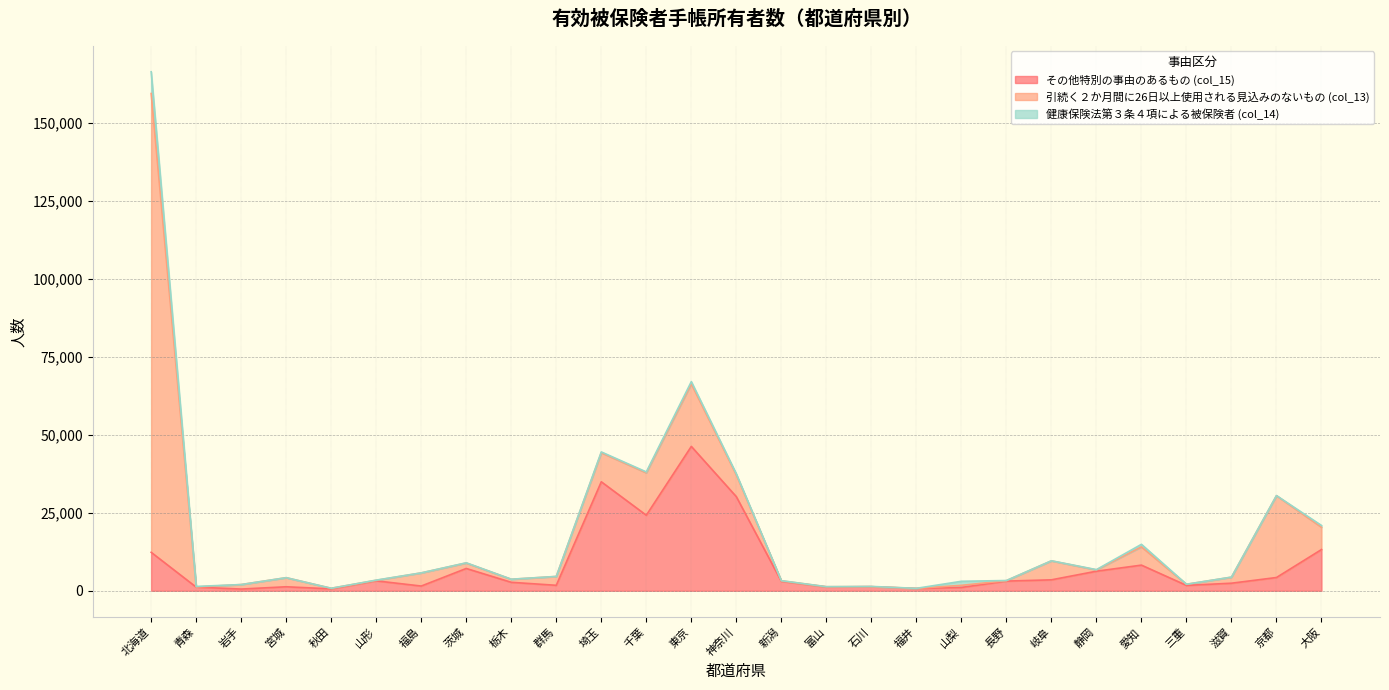

How many times do col_14 and col_13 cross each other?

6